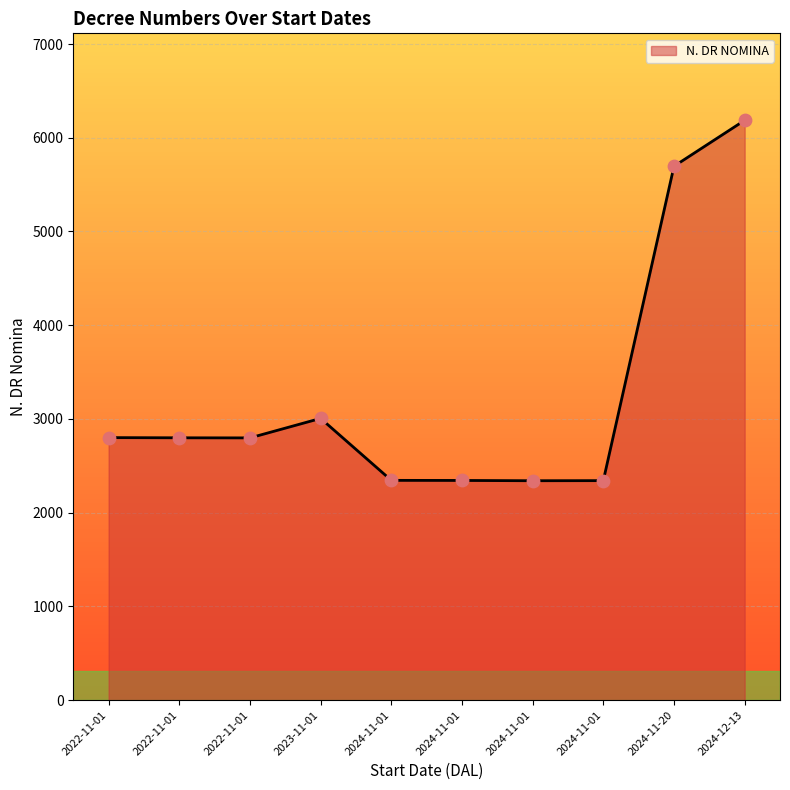

Is this an area chart (filled region under the line)?

Yes